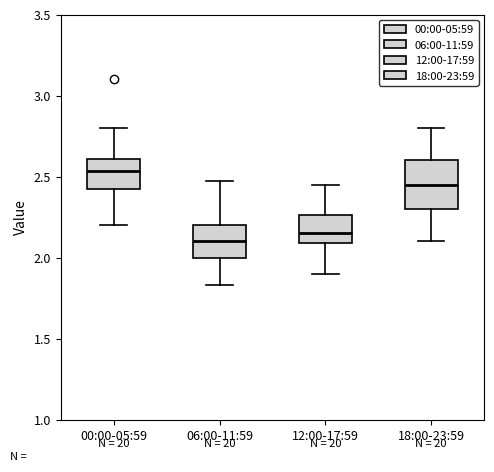

Which box's median line is the highest?

00:00-05:59